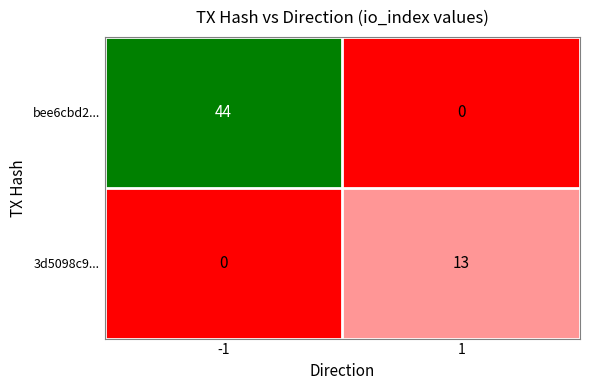

What is the maximum value shown in the chart?

44